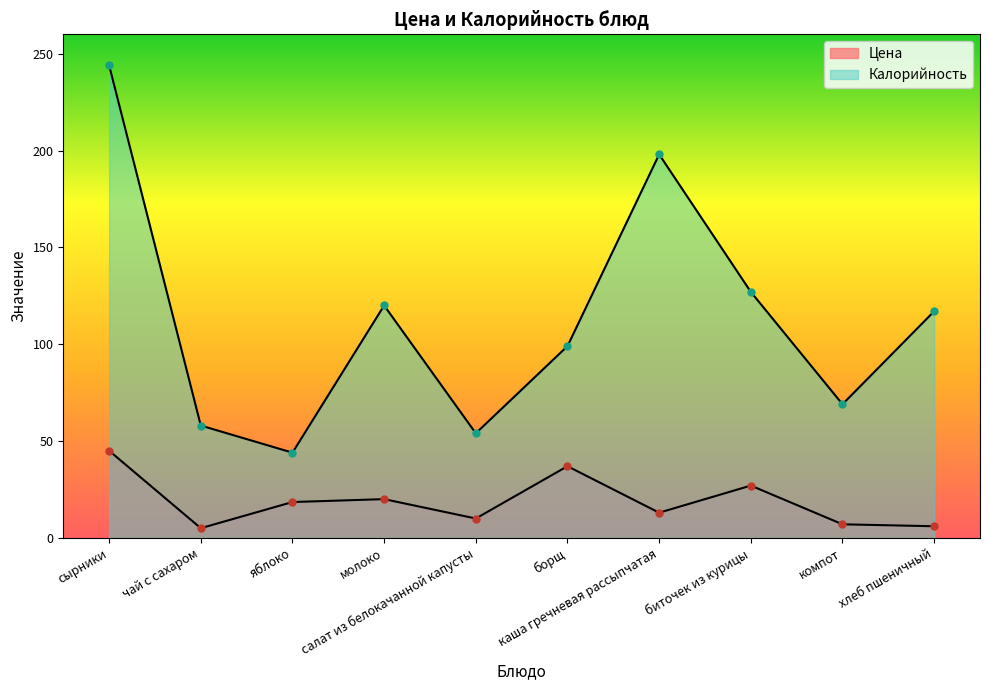

List the labels in order of Цена value, smallest first.

чай с сахаром, хлеб пшеничный, компот, салат из белокачанной капусты, каша гречневая рассыпчатая, яблоко, молоко, биточек из курицы, борщ, сырники